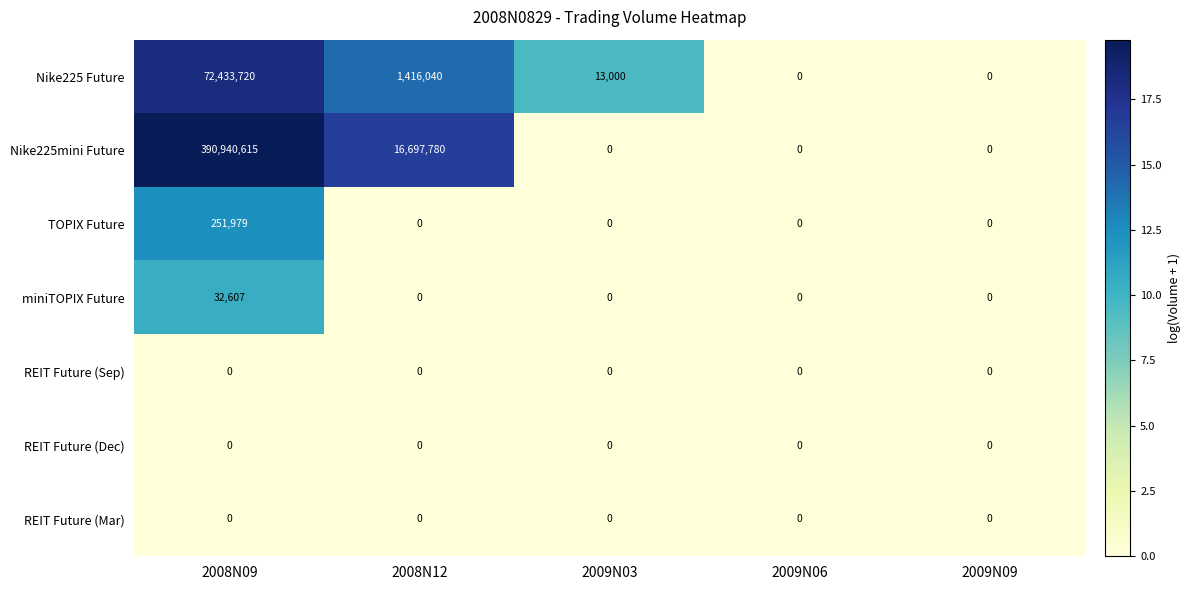

How many values in the miniTOPIX Future series exceed 0?

1